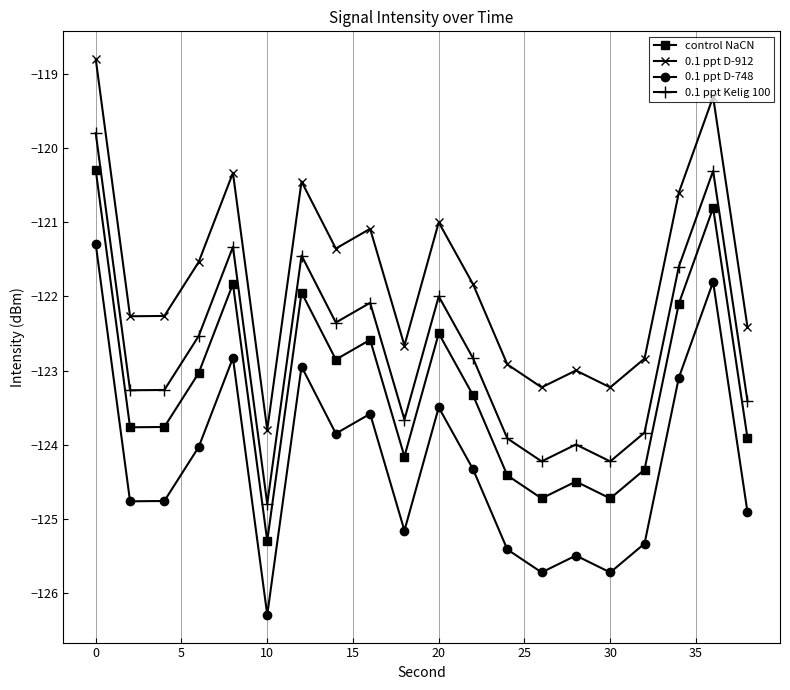

True or false: control NaCN and 0.1 ppt D-912 intersect in this chart.

False